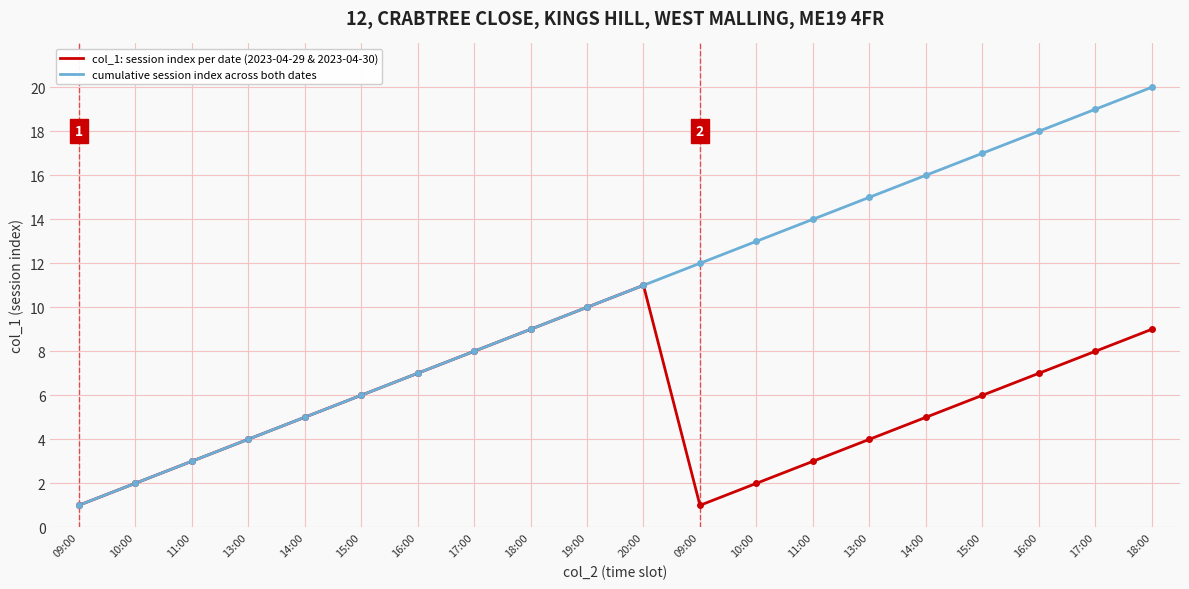

True or false: cumulative session index across both dates and col_1: session index per date (2023-04-29 & 2023-04-30) intersect in this chart.

False